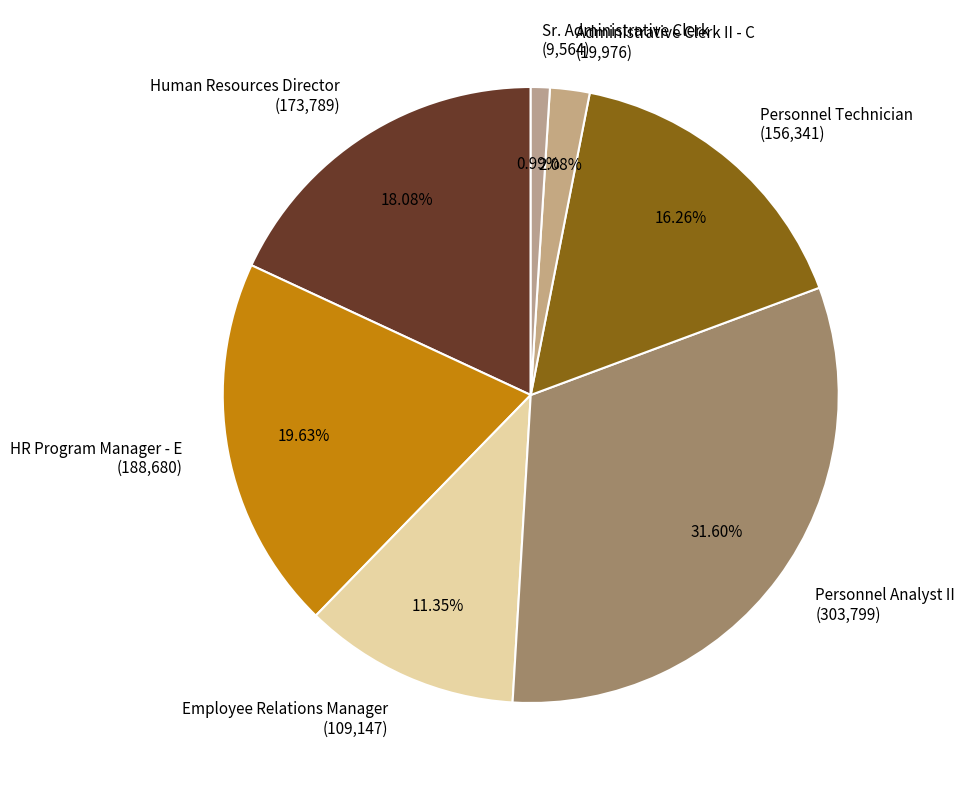

Combined, do HR Program Manager - E and Human Resources Director account for over 50%?

No